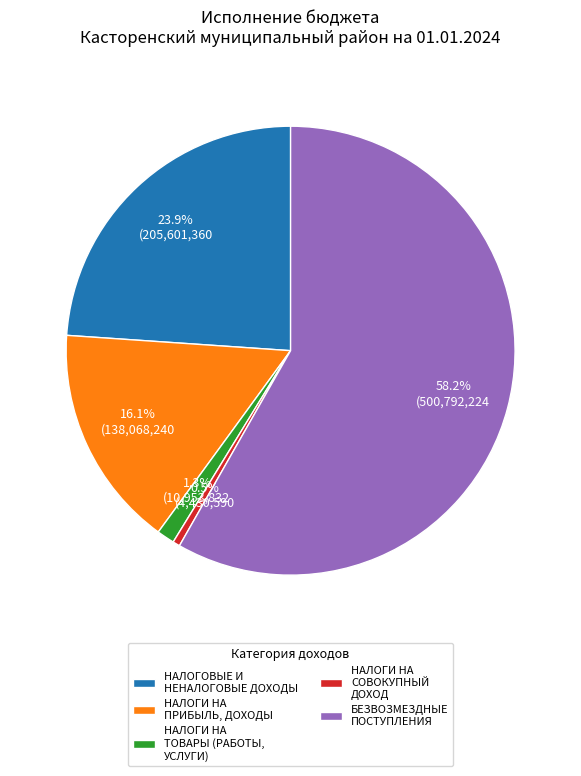

True or false: НАЛОГИ НА ПРИБЫЛЬ, ДОХОДЫ accounts for 10% of the total.

False